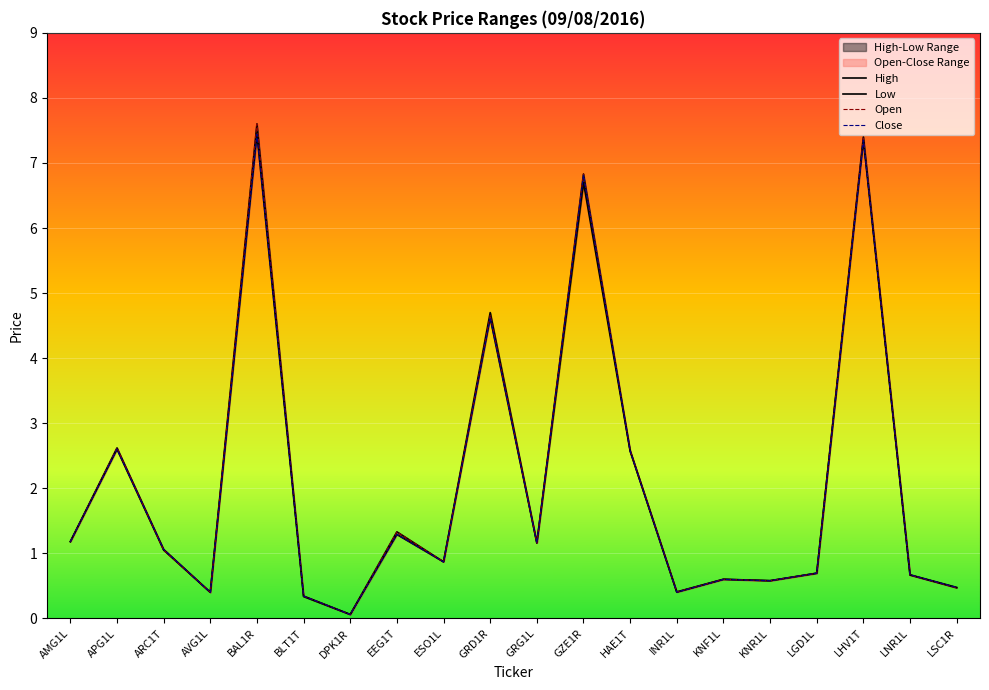

Which category has the highest value across all series?

BAL1R